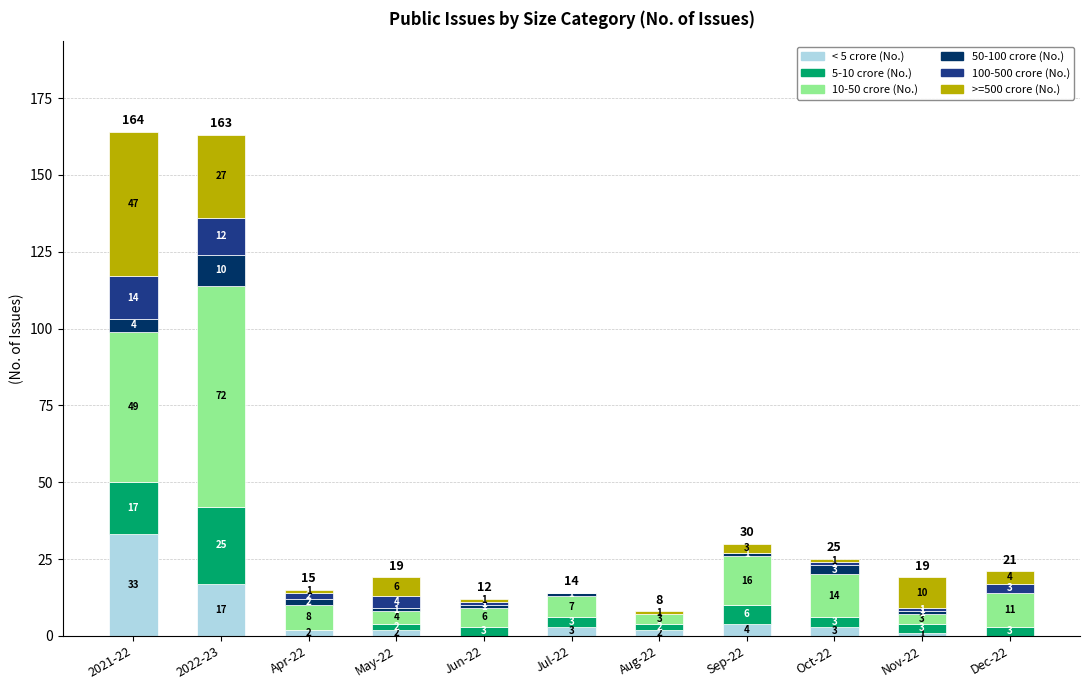

Where is < 5 crore (No.) nearest to the value 16?

2022-23